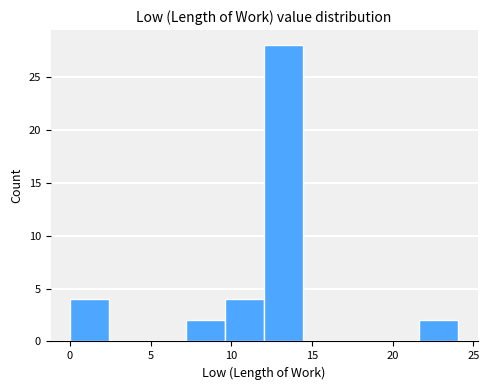

Over which range of the x-axis is the bar tallest?

12.0 to 14.5